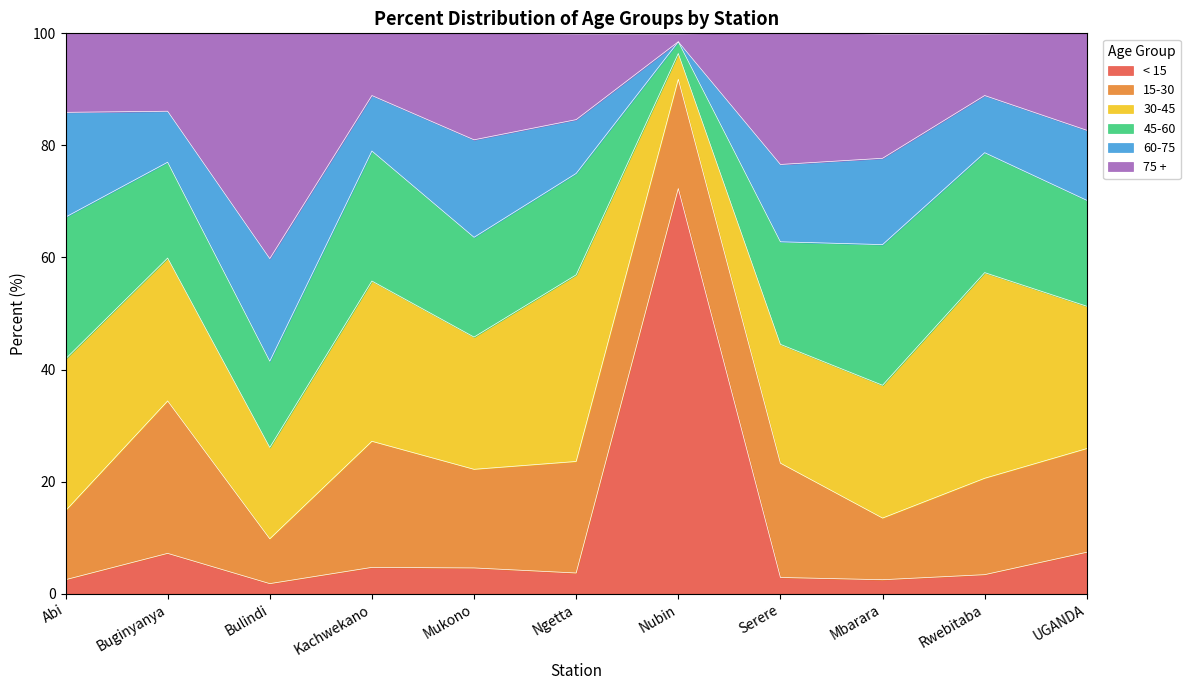

Between which two adjacent categories do 45-60 and 60-75 first intersect?

Buginyanya and Bulindi